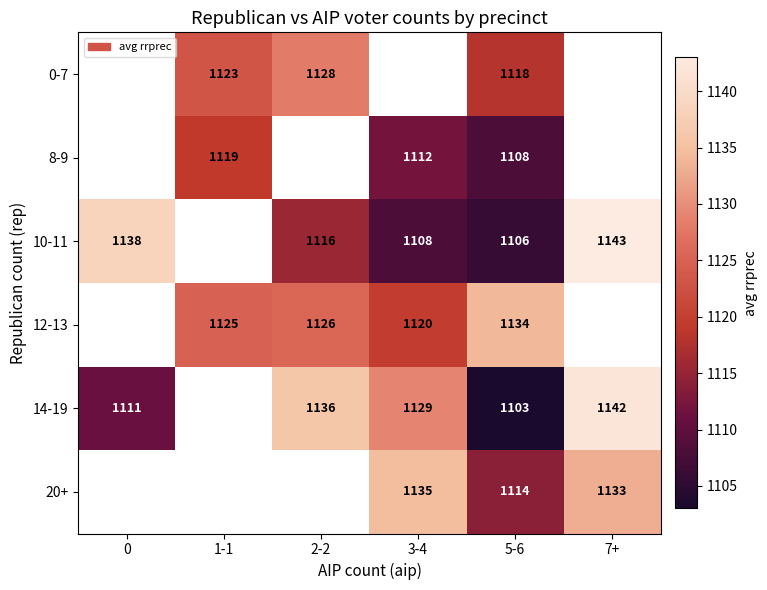

What is the difference between the 12-13 values at 3-4 and 2-2?

6